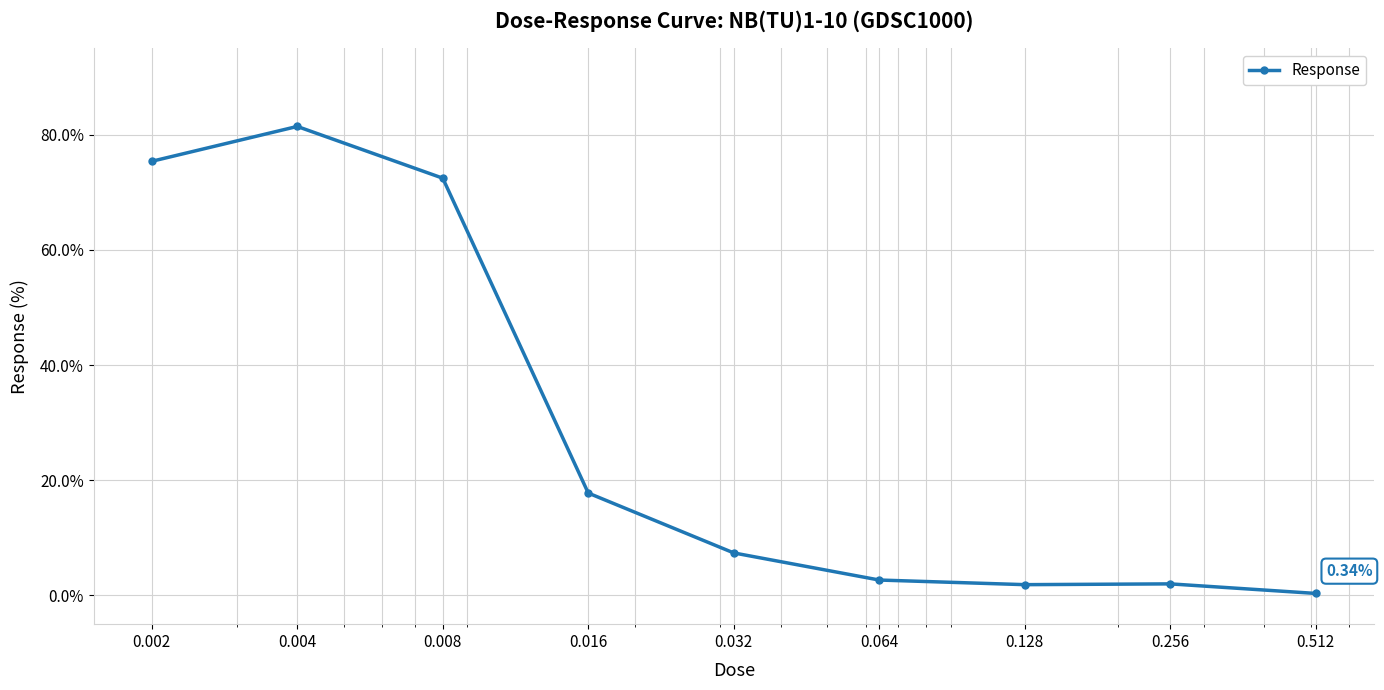

What is the average value?

29.0